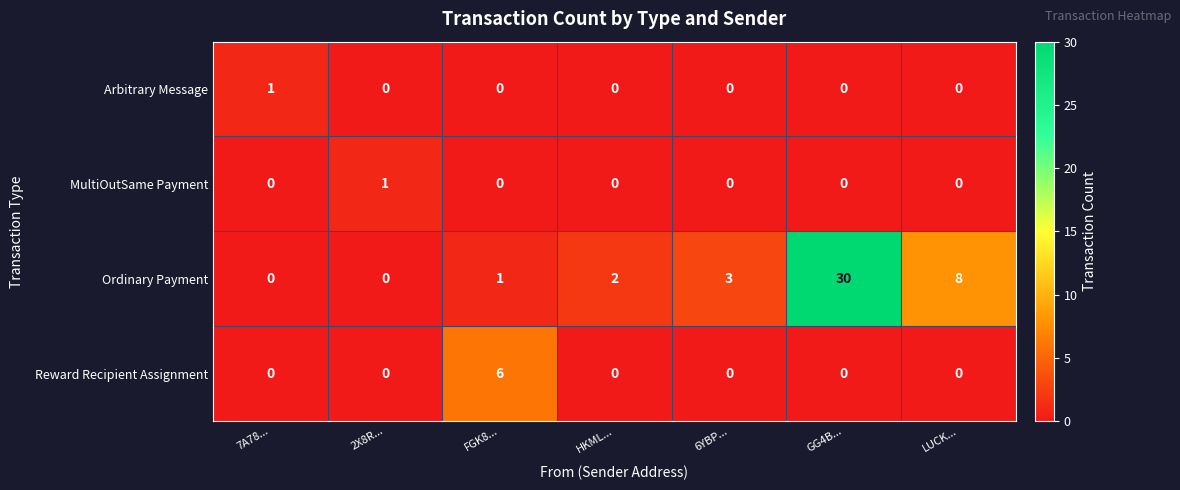

Is it true that Ordinary Payment equals 1 at FGK8...?

True